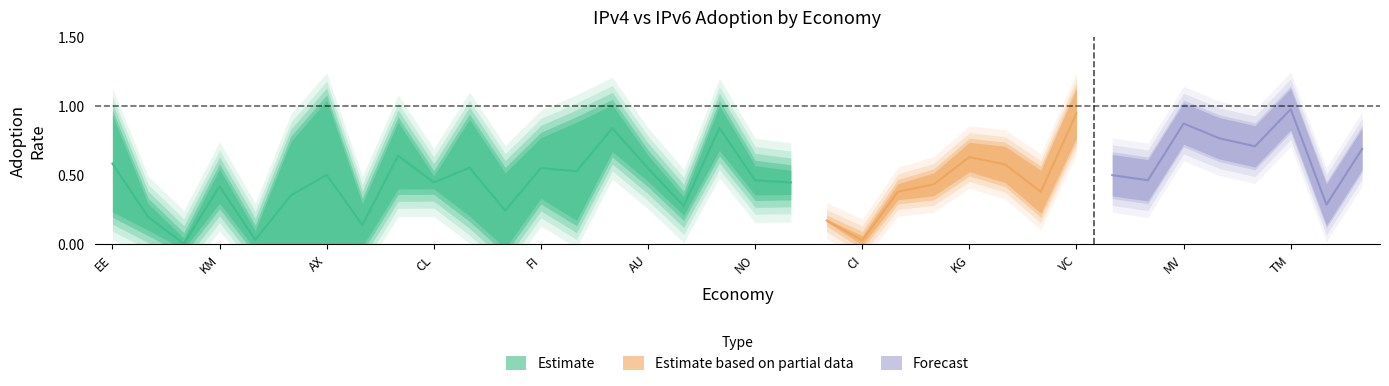

At which category does IPv4 adoption reach its first local peak?

KM